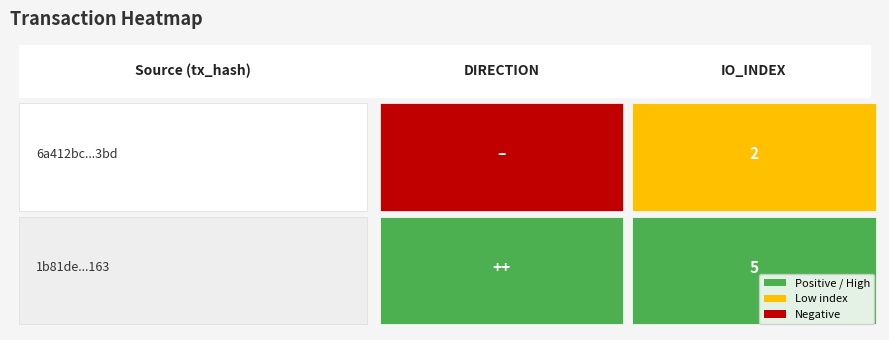

How many negative values does the 6a412bc97ffa81254bac4e7684b4cf682b9f3bd series have?

1